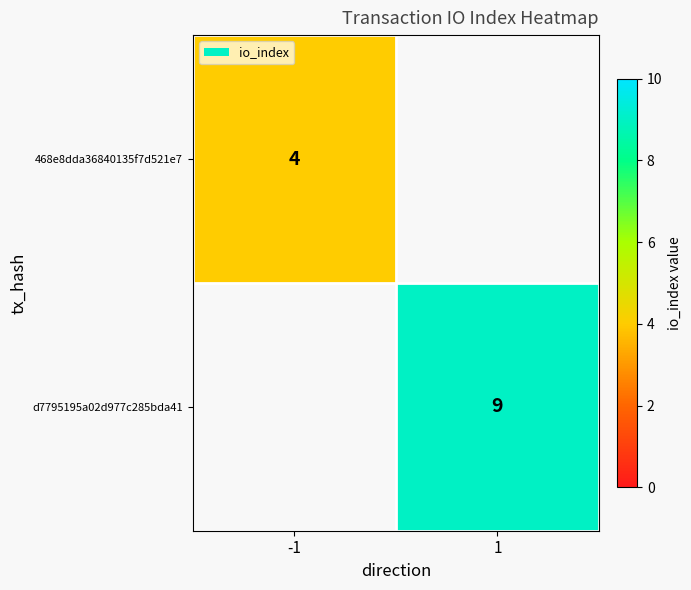

What is the total value across all series at -1?

4